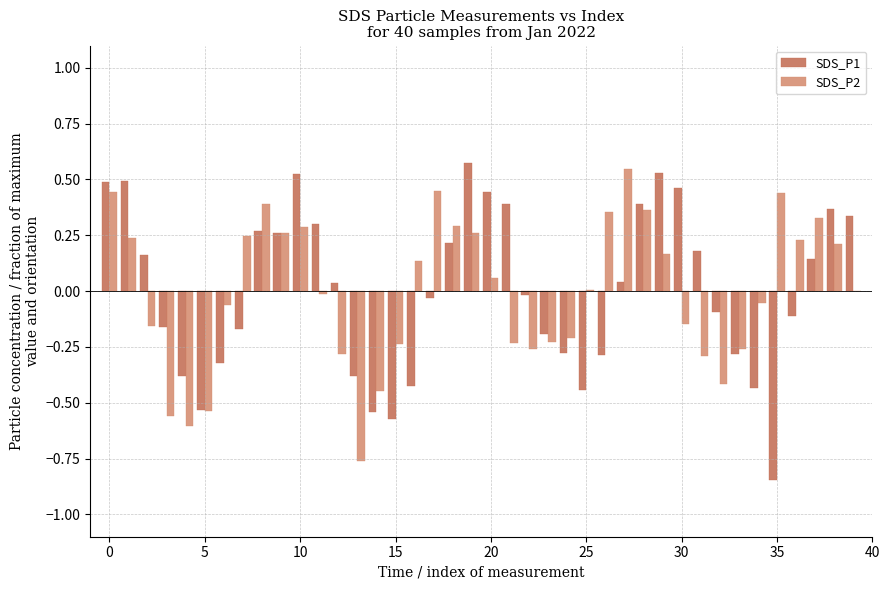

Are the bars horizontal?

No